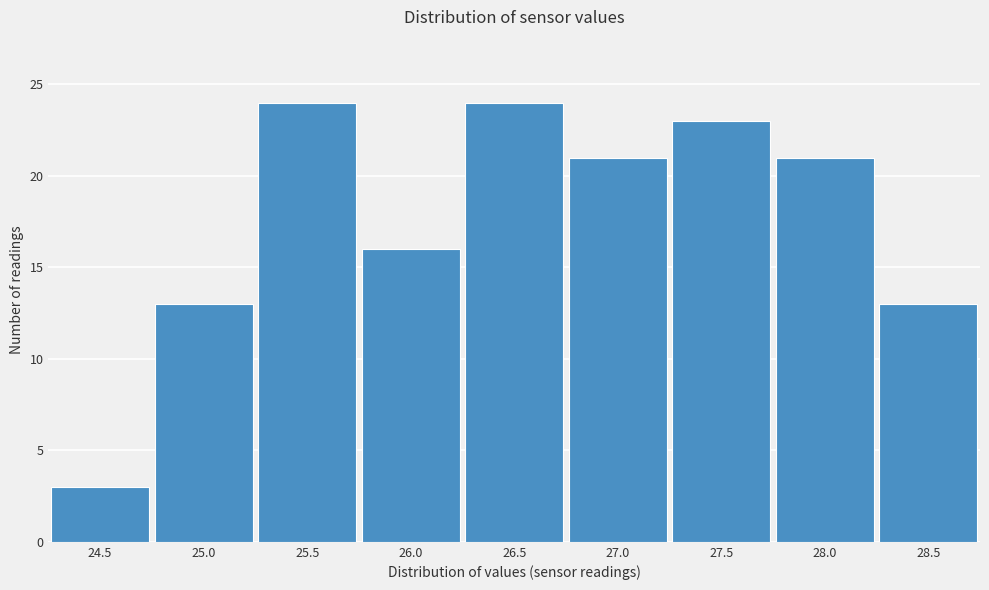

Reading left to right, what are all the values shown in this chart?

3	13	24	16	24	21	23	21	13